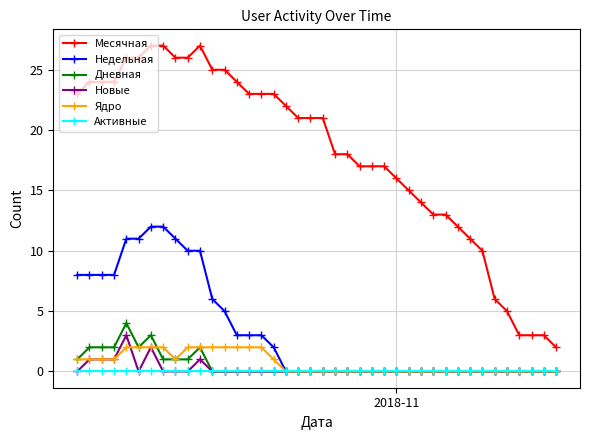

Which series has the widest spread of values?

Месячная